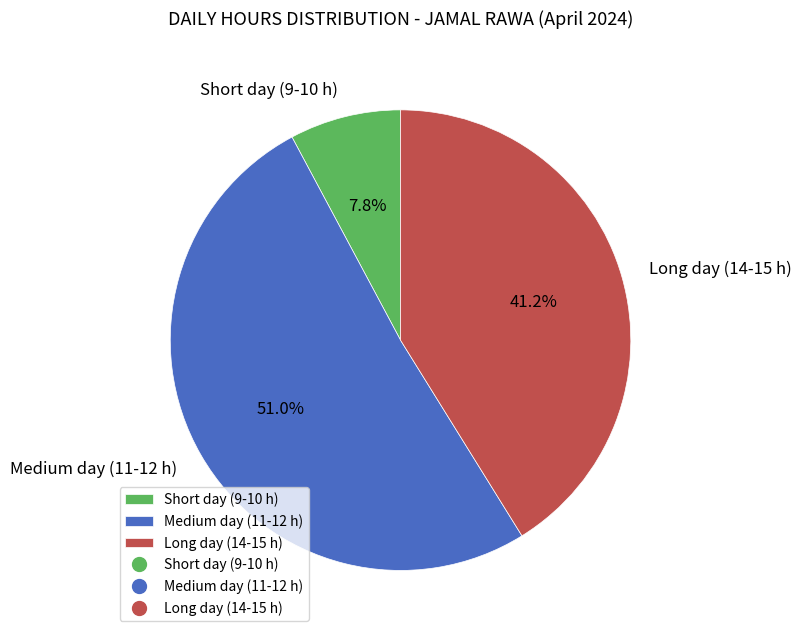

What percentage do Short day (9-10 h) and Long day (14-15 h) together represent?

49.0%